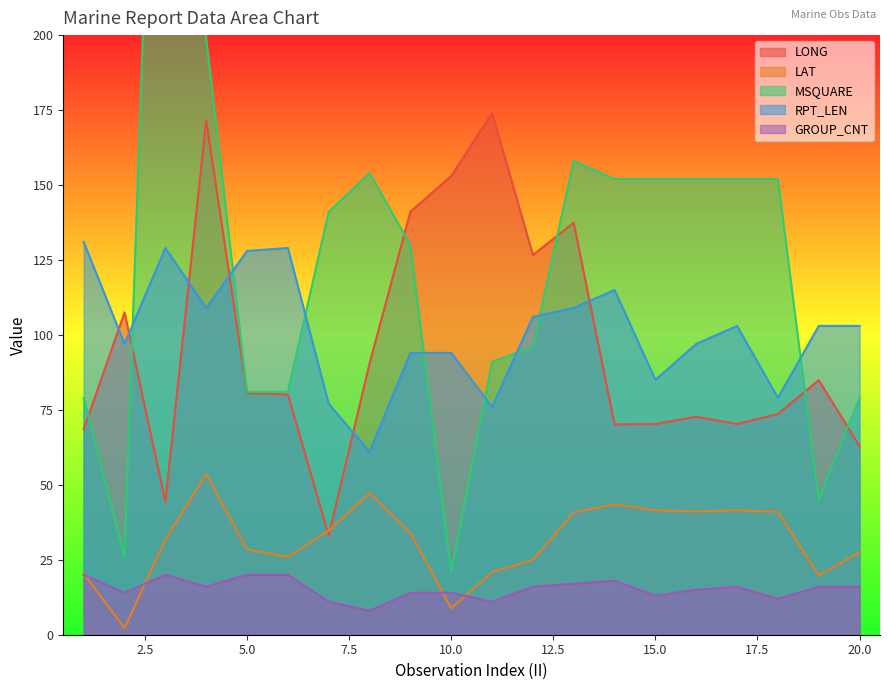

True or false: RPT_LEN has a value of 103.0 at 19.

True